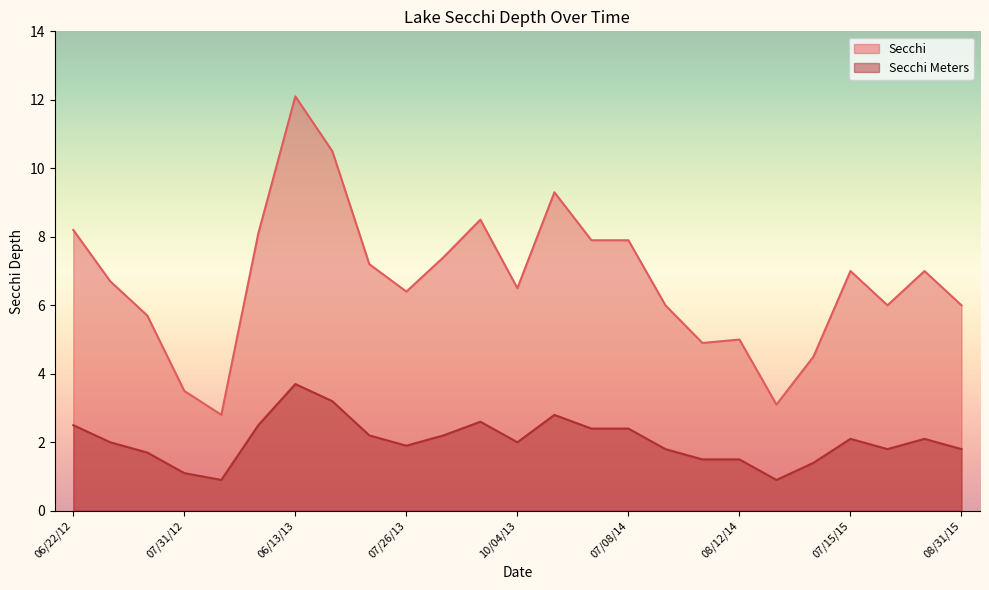

Which series has the largest range (max minus min)?

Secchi